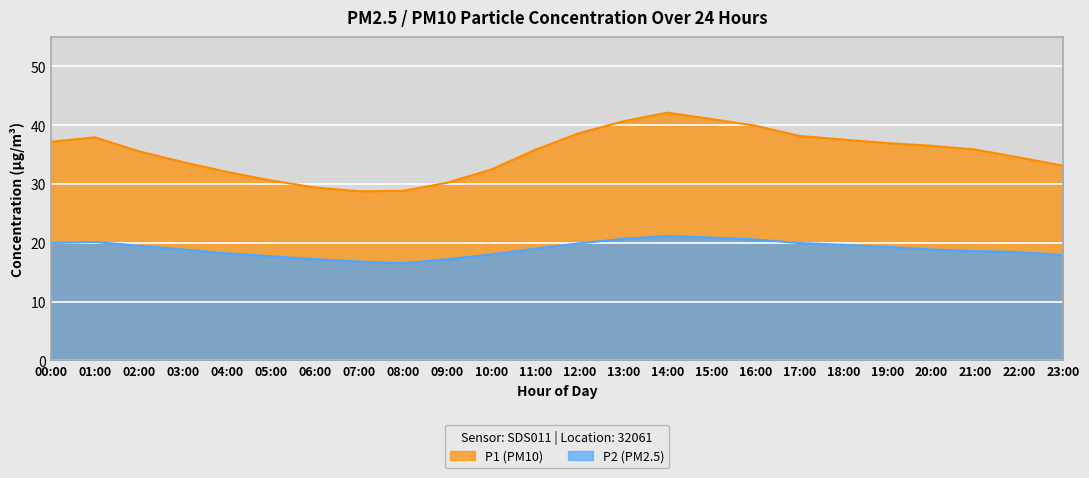

Reading left to right, list all the values displayed in this chart.

P1: 37.2	37.9	35.5	33.7	32.0	30.6	29.4	28.8	28.8	30.2	32.5	35.8	38.6	40.6	42.1	41.0	39.9	38.2	37.5	37.0	36.5	35.9	34.5	33.1
P2: 20.0	20.1	19.5	18.9	18.2	17.7	17.2	16.8	16.5	17.2	18.0	19.0	19.9	20.6	21.1	20.9	20.6	19.9	19.6	19.3	18.9	18.6	18.4	17.9